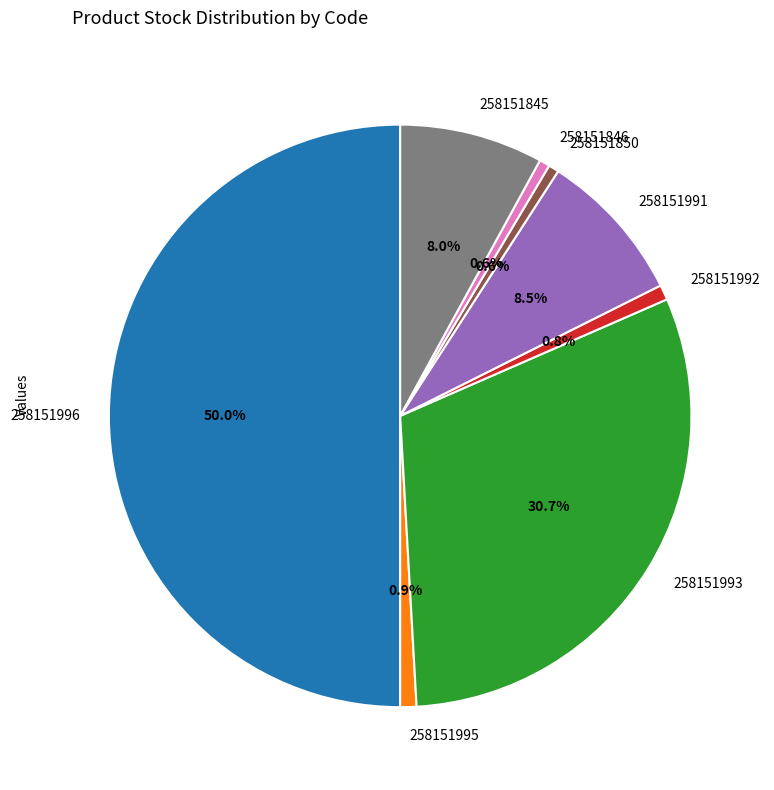

The 258151992 slice represents 1% of the pie. True or false?

True